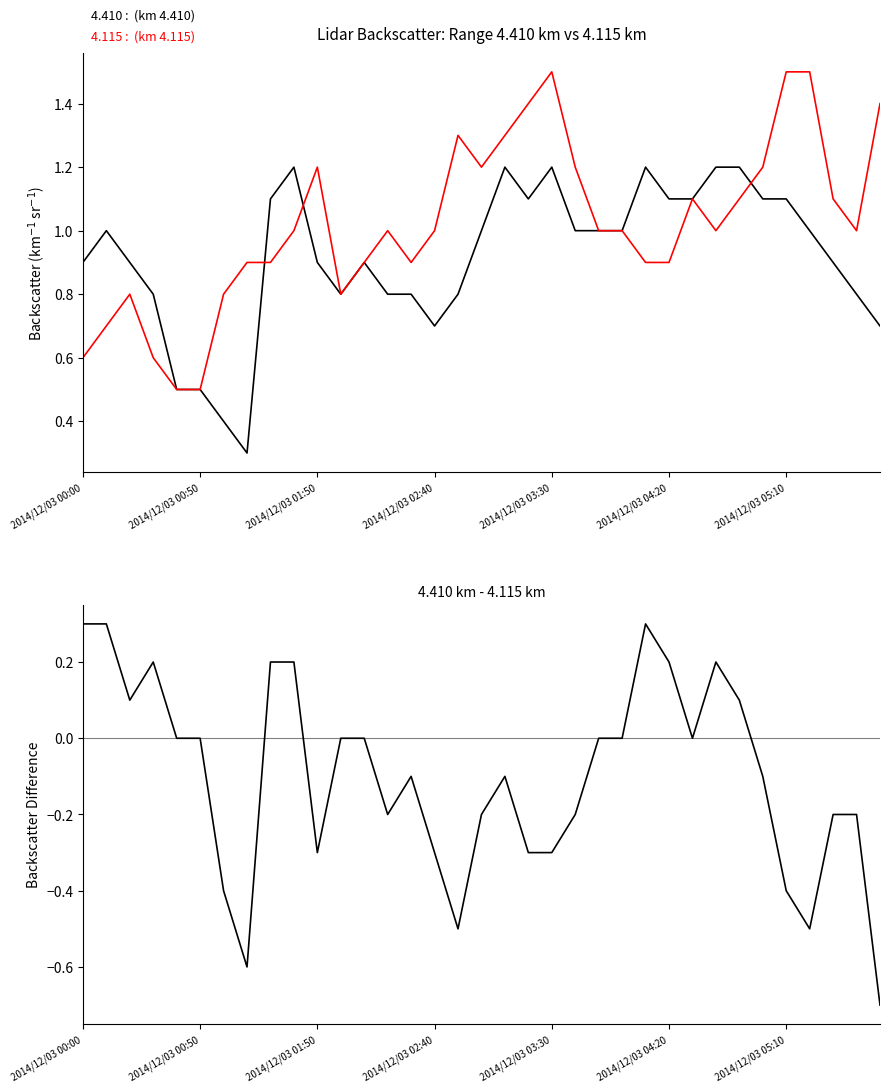

Between 23 and 29, which is larger?

23